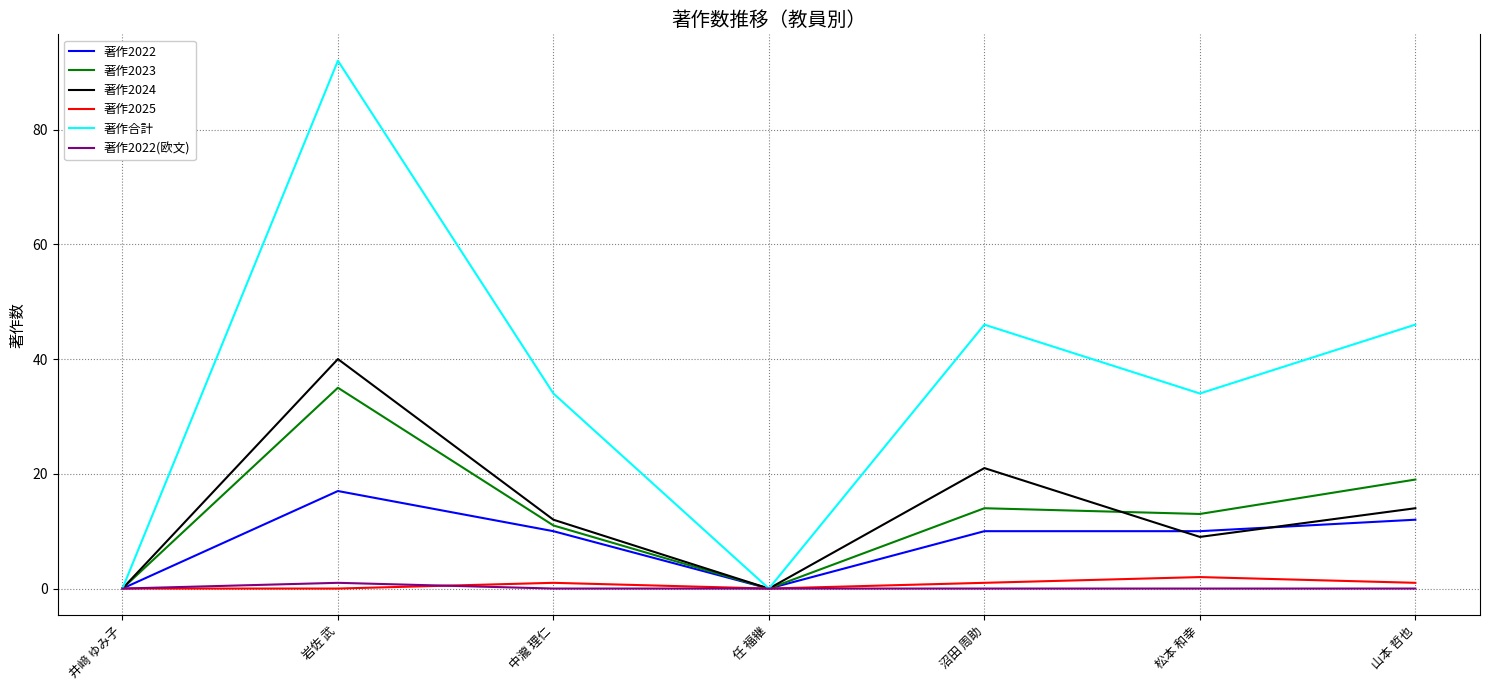

What is the difference between the maximum and minimum values in the 著作2025 series?

2